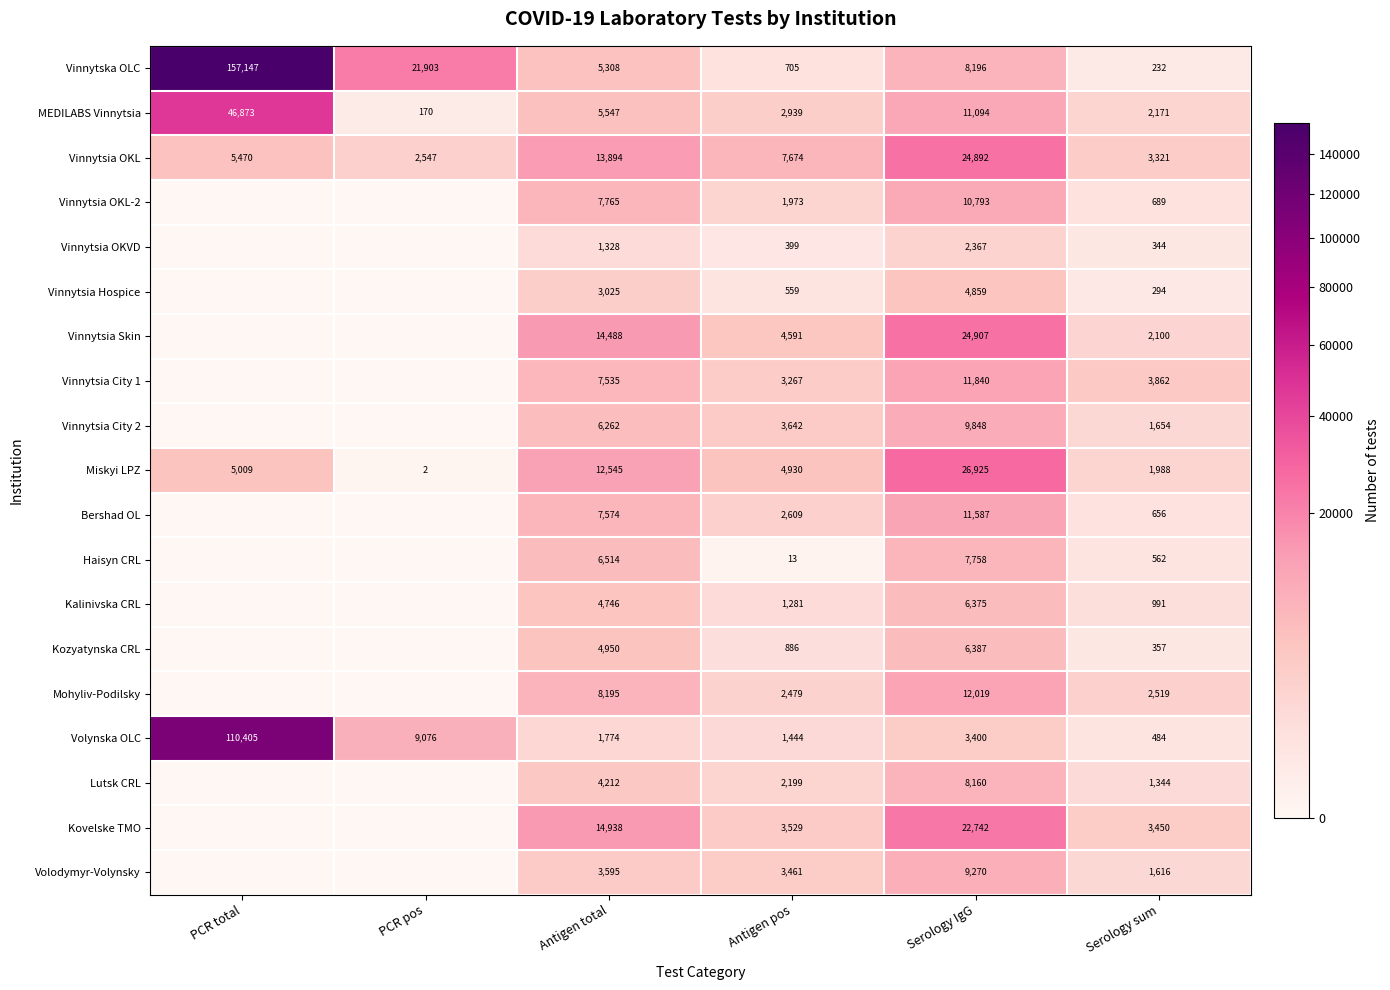

The value of Miskyi LPZ at Antigen total is 12545. True or false?

True